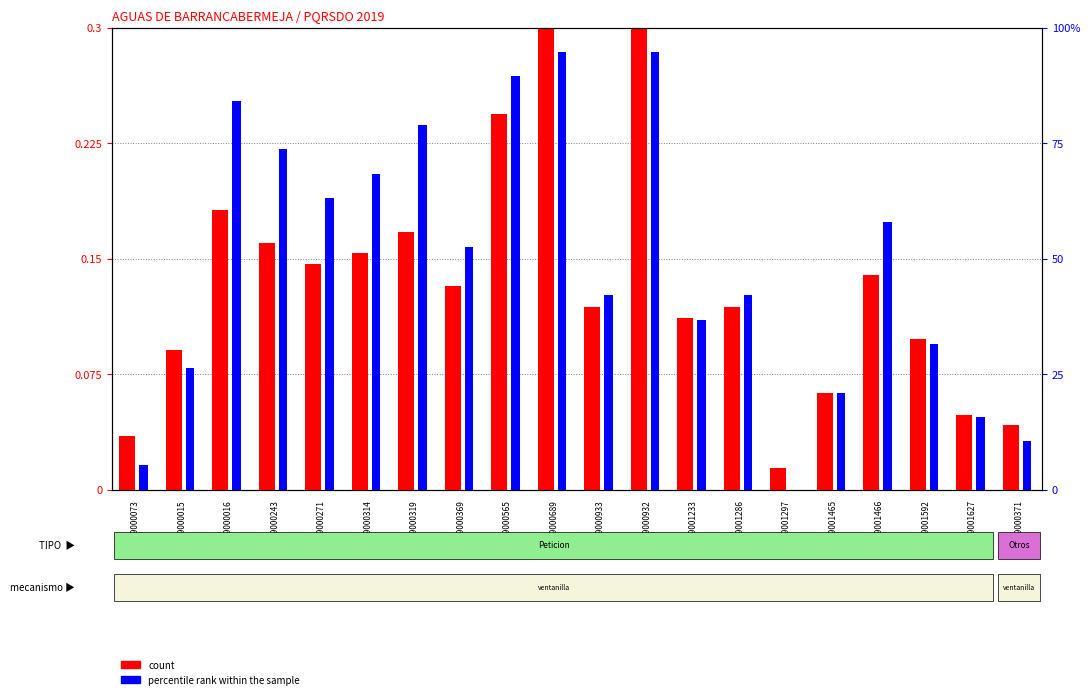

Where is percentile rank within the sample nearest to the value 0?

2019001297